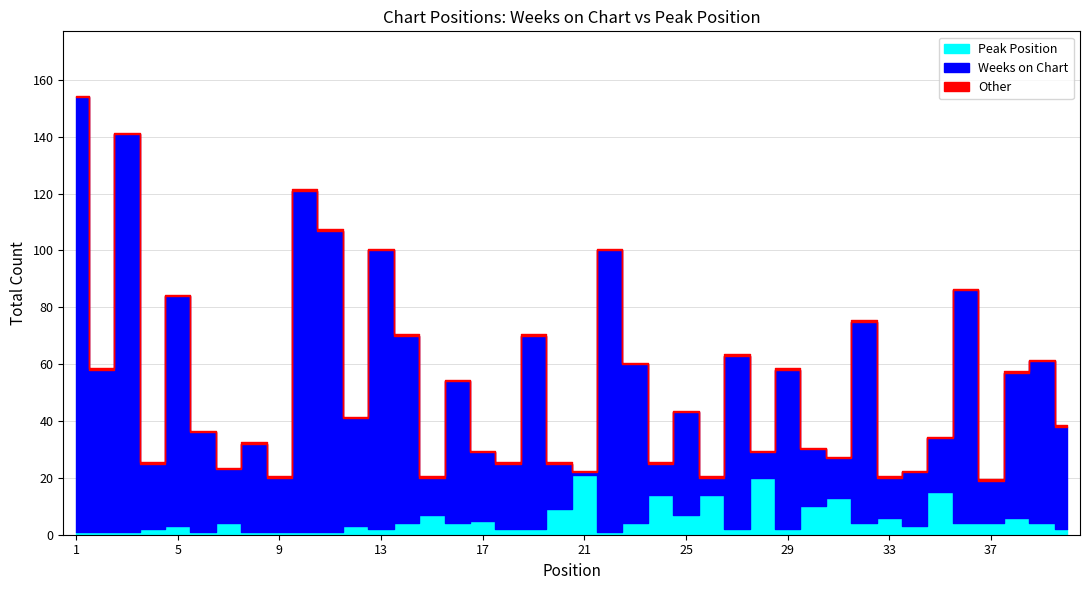

Where is the first local maximum for Peak Position?

5